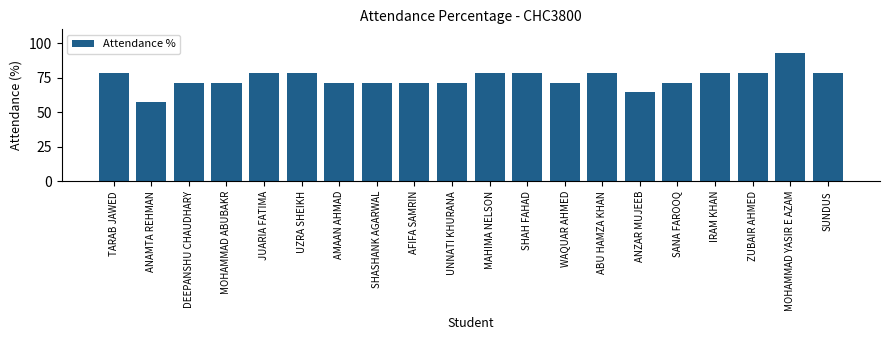

Approximately how many times larger is the value at MOHAMMAD YASIR E AZAM compared to MOHAMMAD ABUBAKR?

1.3